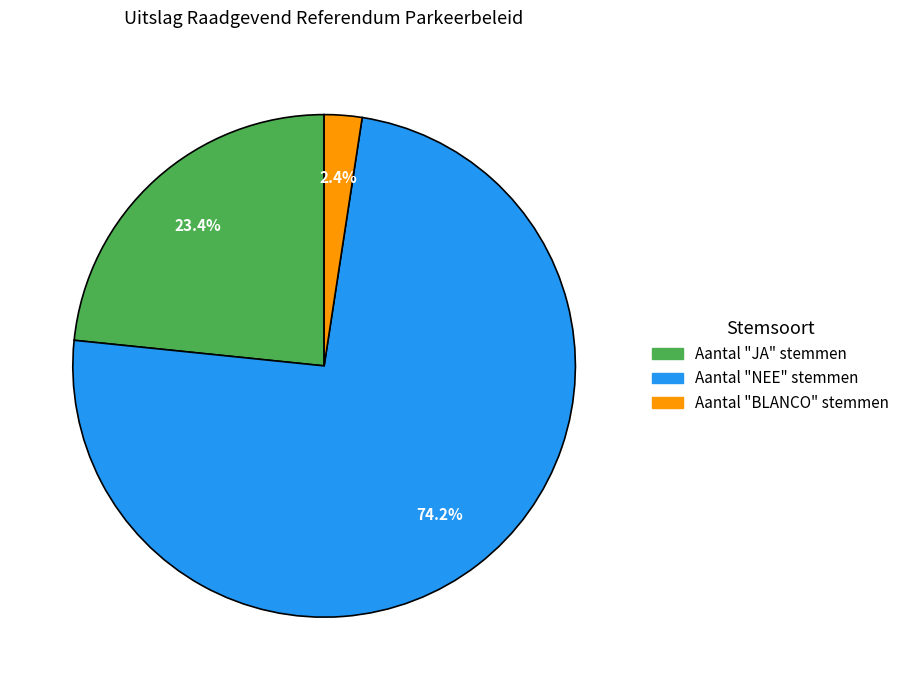

Is there a majority slice in this chart?

Yes